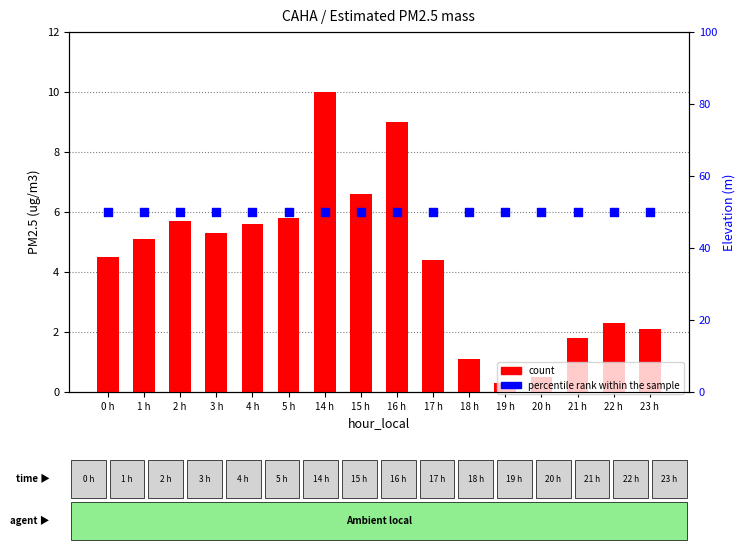

Which series reaches the minimum Y coordinate?

count